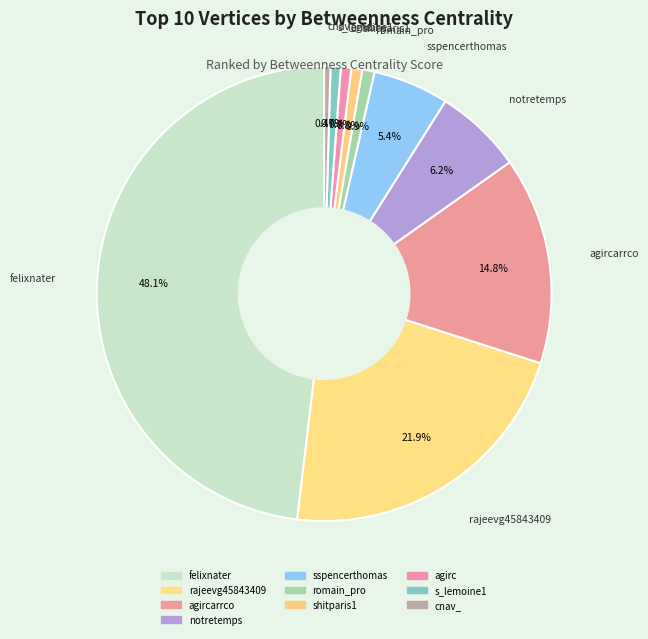

How many slices are in this pie chart?

10